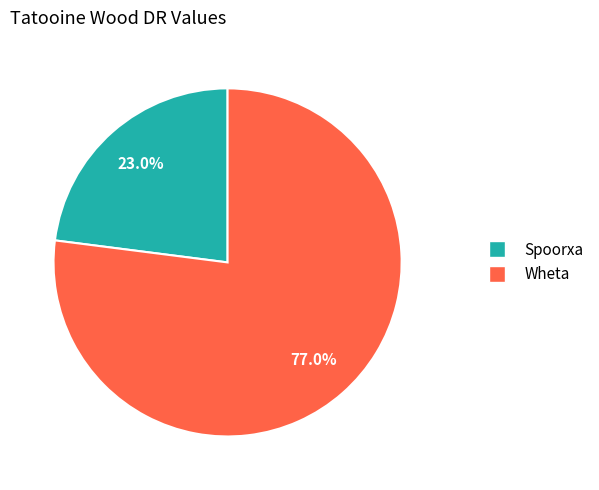

Is it true that Wheta is 77% of the pie?

True